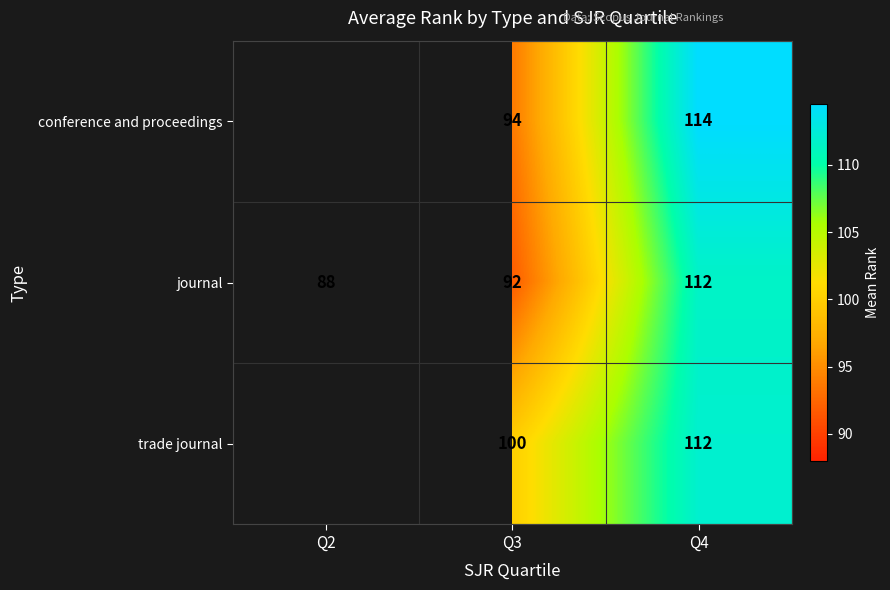

What is the total value across all series at Q4?

338.0